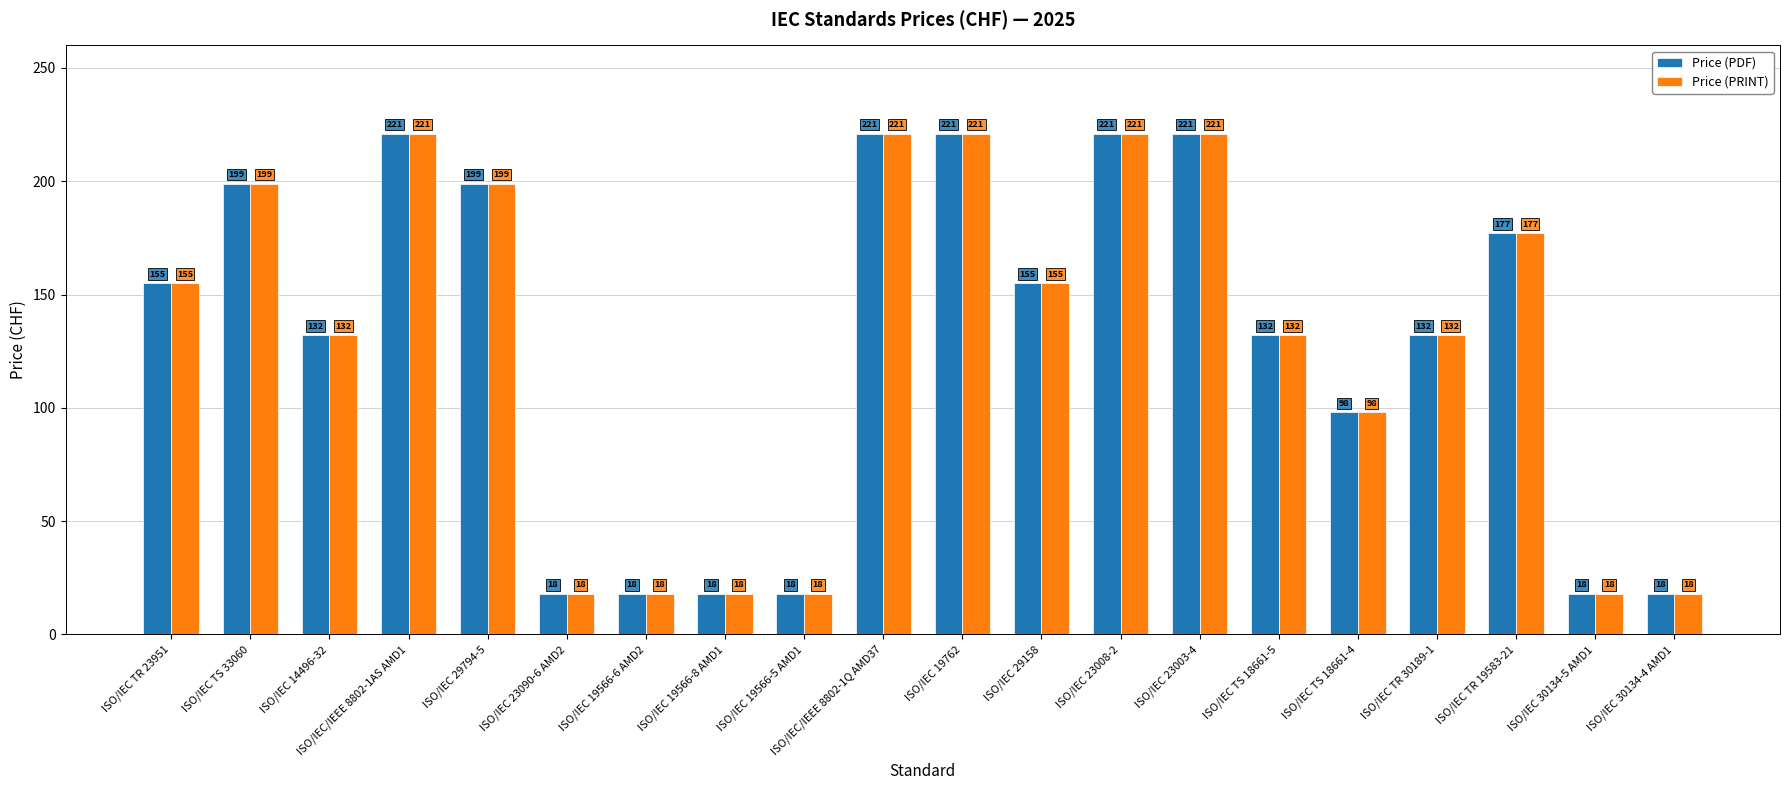

What is the label of the 3rd bar from the left?

ISO/IEC 14496-32